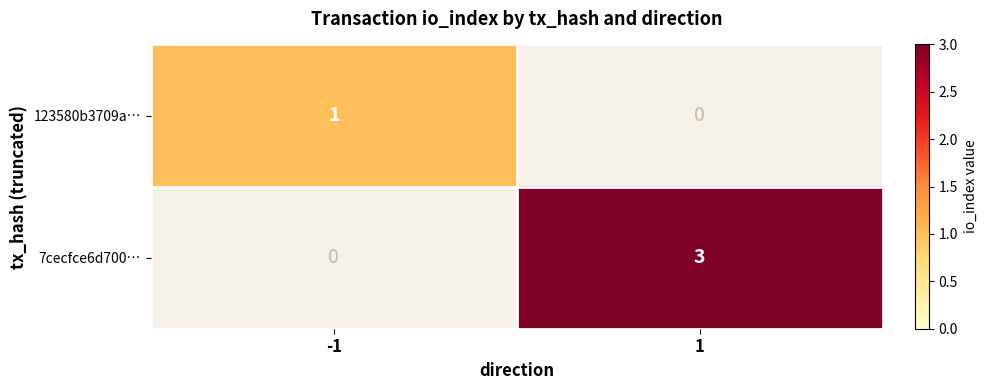

What is the greatest value displayed?

3.0